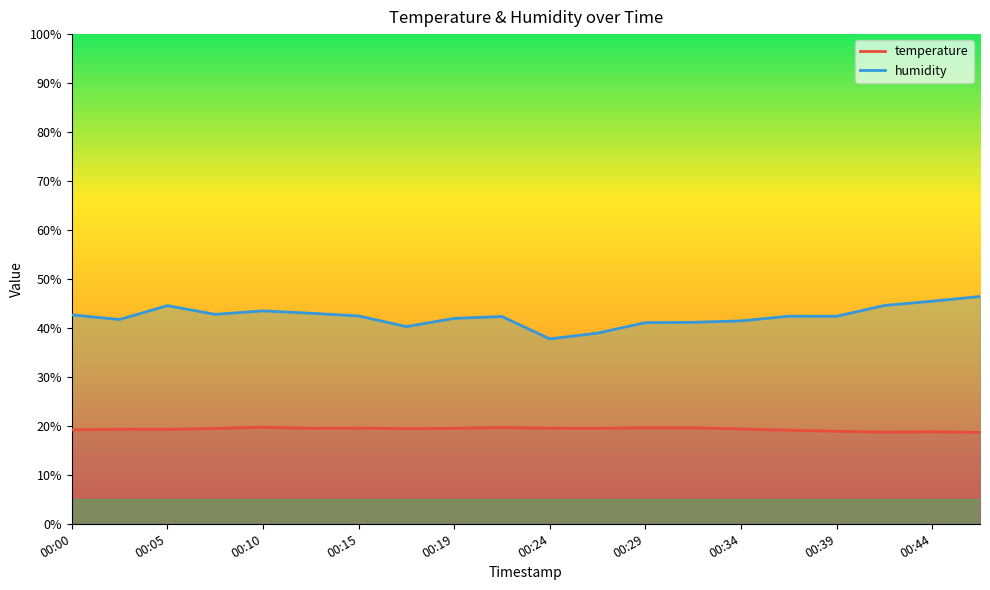

How many interior local valleys does the temperature series have?

5